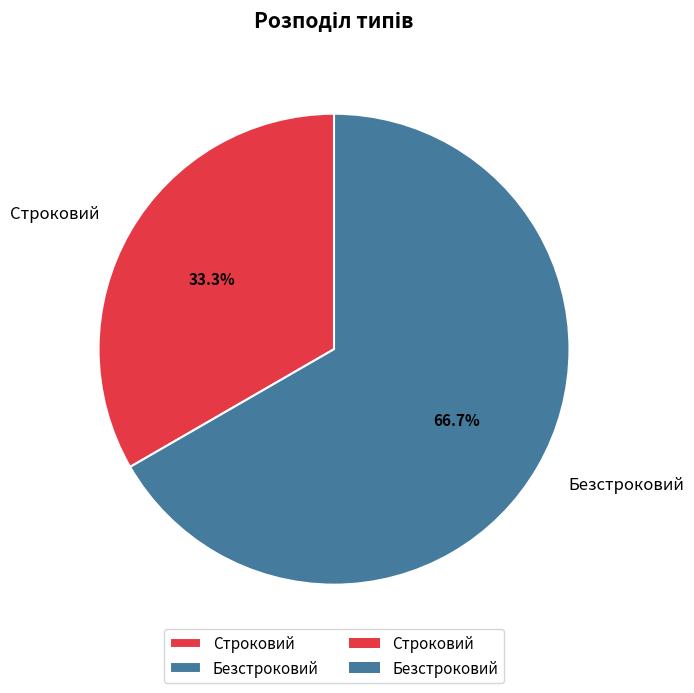

Does any single category account for the majority?

Yes